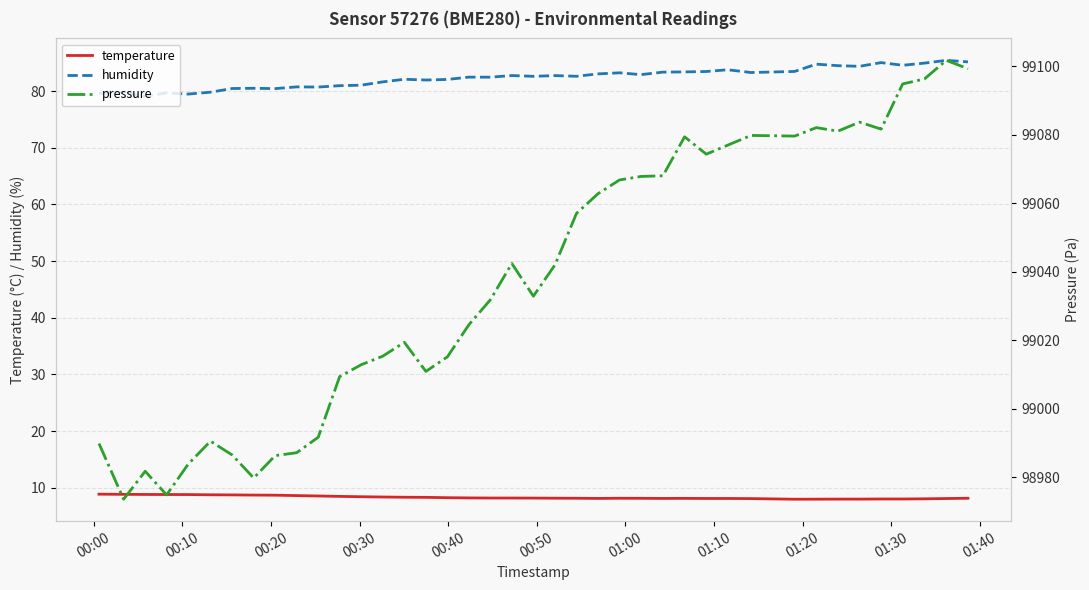

Which series has the largest range (max minus min)?

pressure